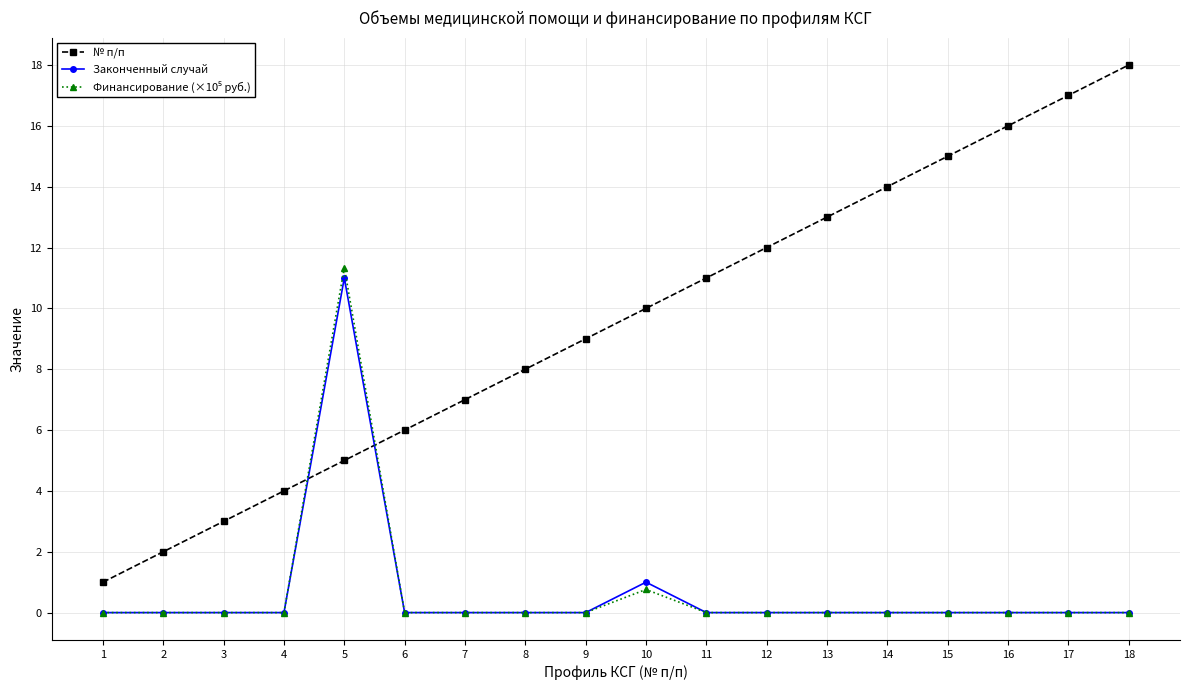

What is the total value across all series at 18?

18.0